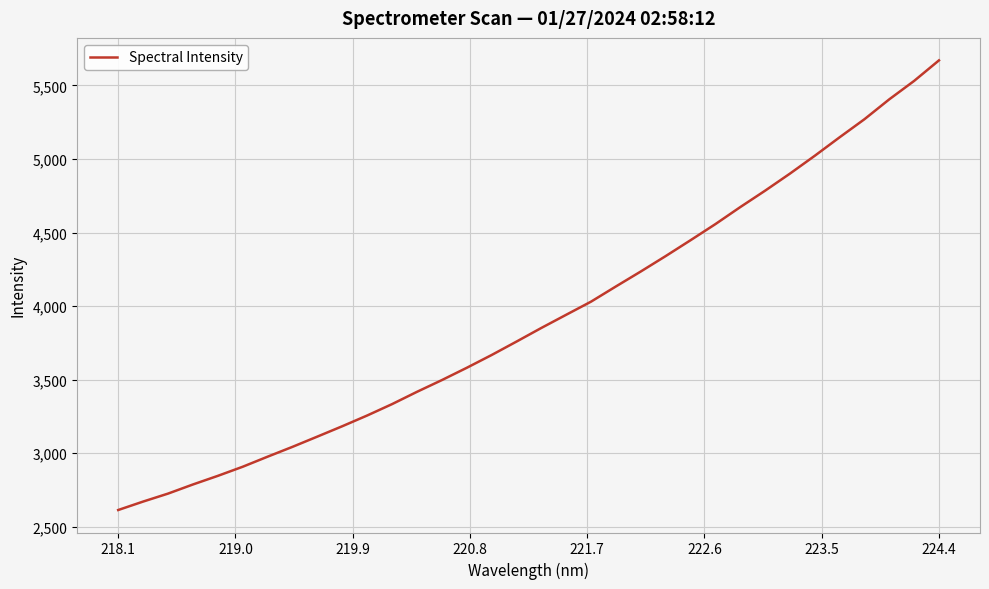

What is the difference between the second highest and second lowest values?

2859.3